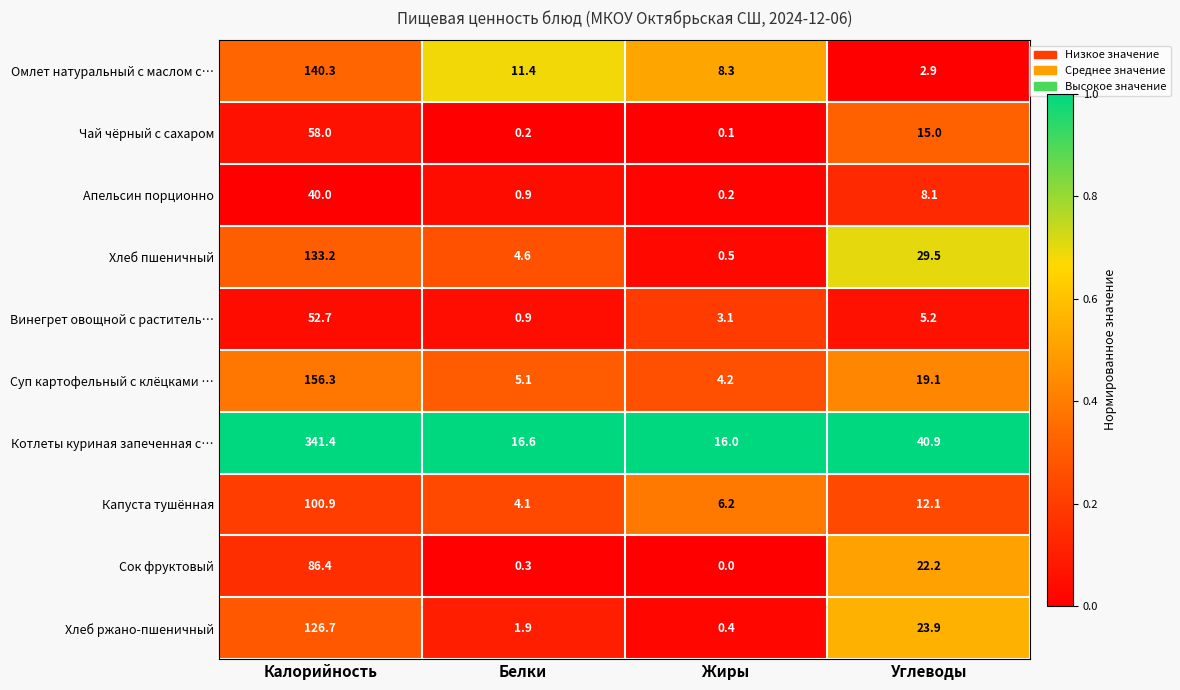

What is the difference between the maximum and second lowest values in the Сок фруктовый series?

86.1